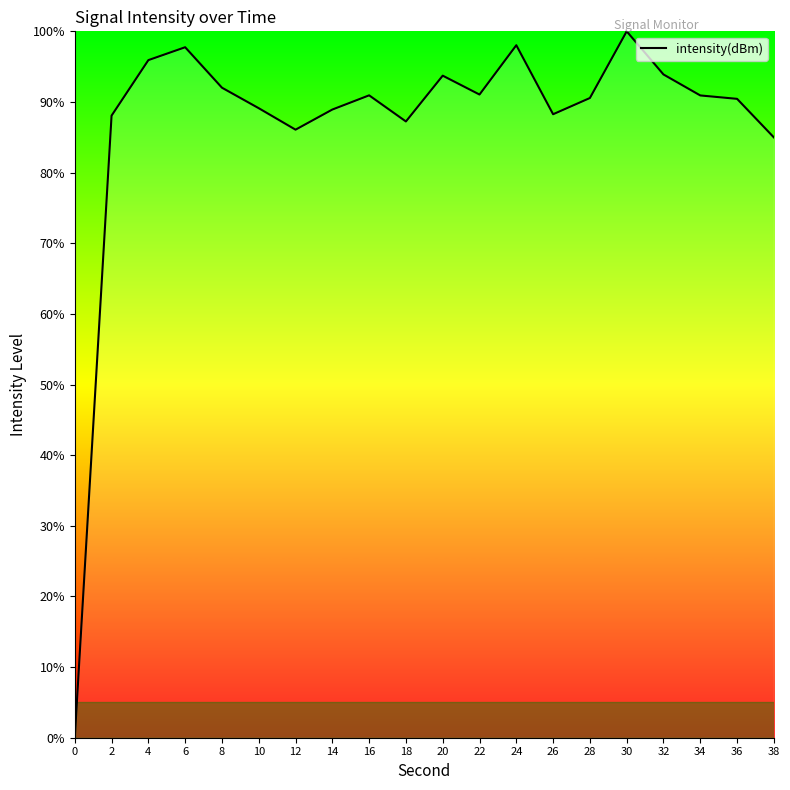

Read the value at 26.

88.3